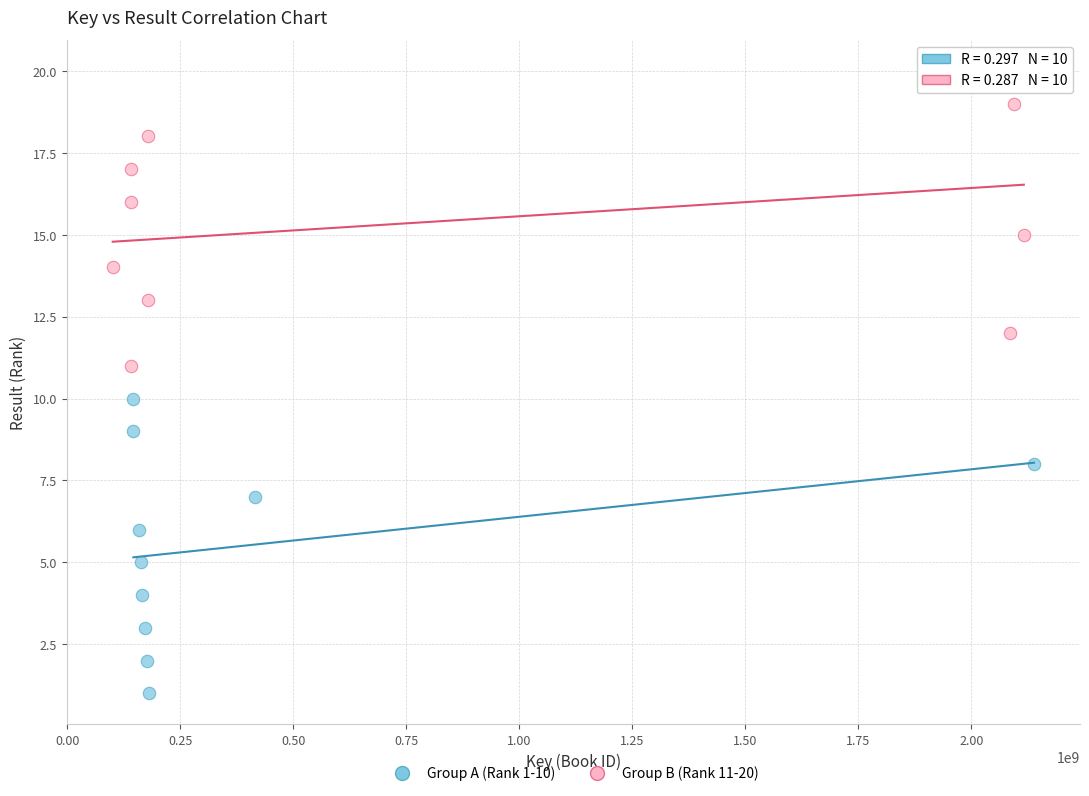

Which series contains the highest Y value?

Group B (Rank 11-20)